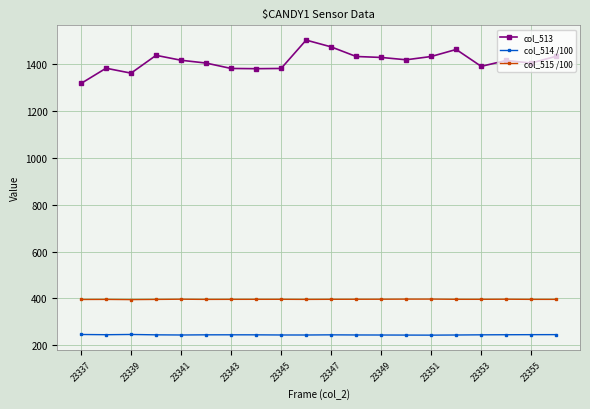

How many lines are shown in the chart?

3